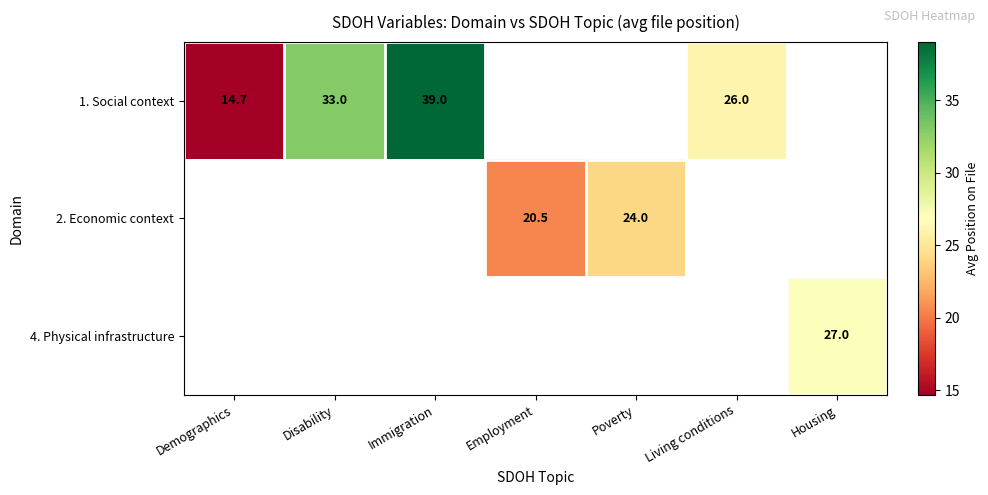

At which label does 2. Economic context first exceed 20?

Employment